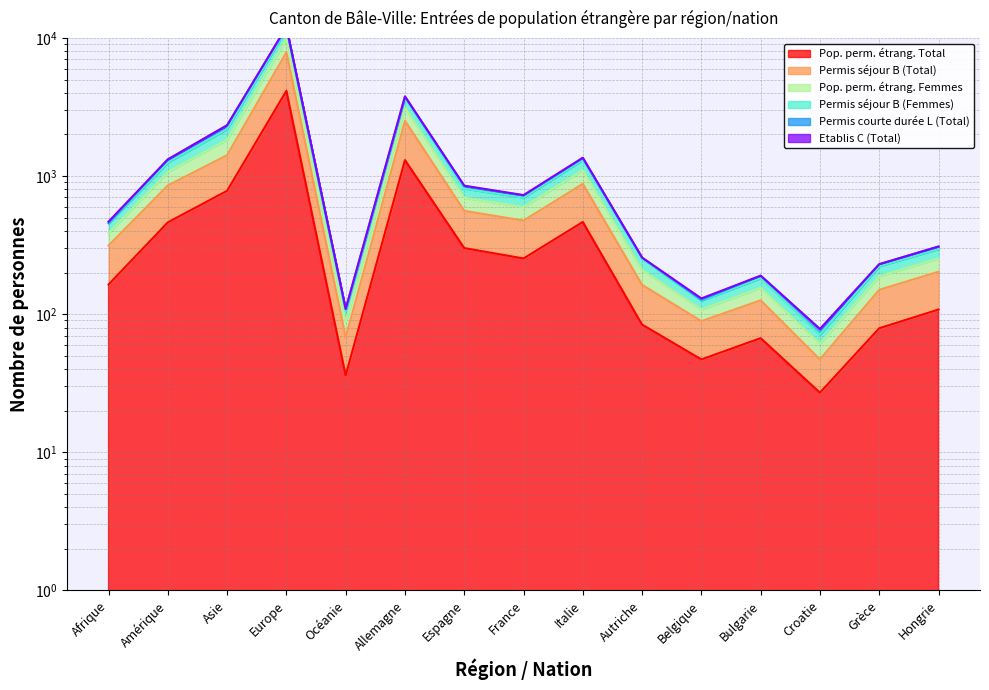

At how many categories does at least one series exceed 11508?

1